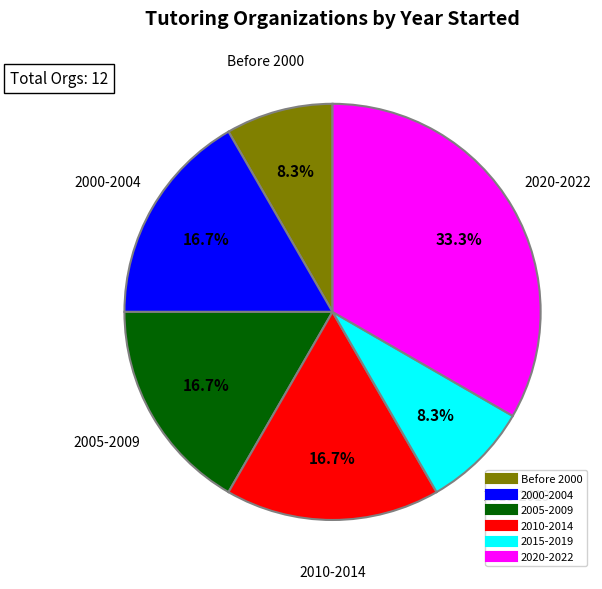

How many segments does this pie chart have?

6